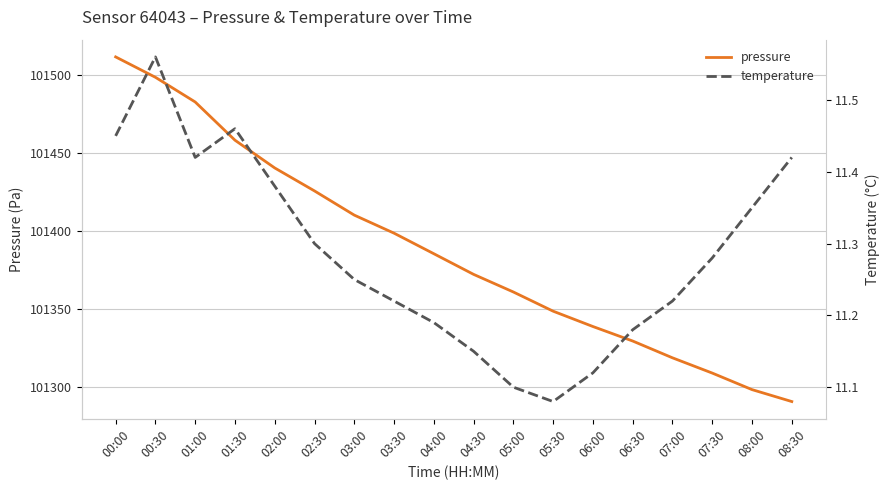

Which series has the widest spread of values?

pressure